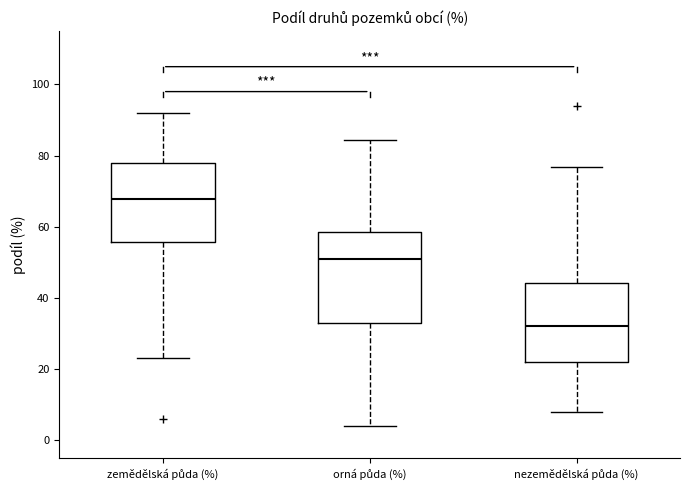

Reading left to right, read every box against the y-axis: the position of its median line, the range the box covers, and the ends of its whiskers. The values are not printed on the chart, so give them approximately, as read against the axis.

zemědělská půda (%): median 68, box 56 to 78, whiskers 24 to 92
orná půda (%): median 52, box 32 to 58, whiskers 4 to 84
nezemědělská půda (%): median 32, box 22 to 44, whiskers 8 to 76